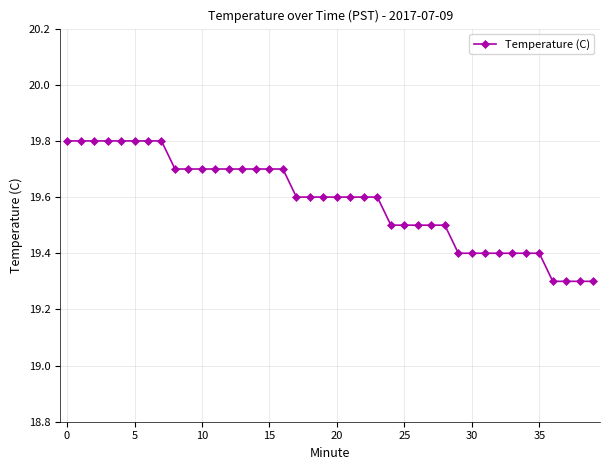

What is the value of the 34th point from the left?

19.4